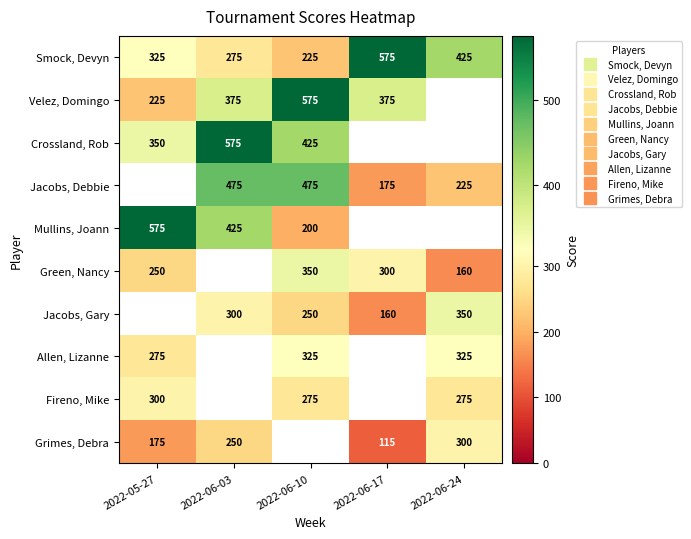

Is it true that Green, Nancy equals 350.0 at 2022-06-10?

True